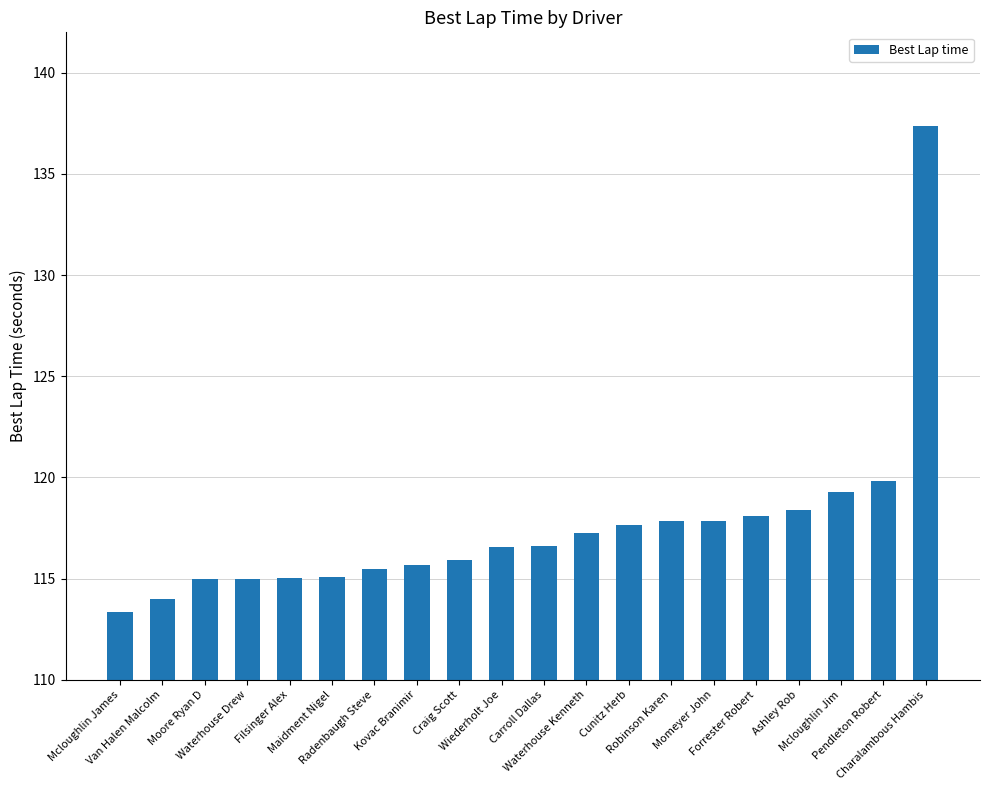

Between Forrester Robert and Wiederholt Joe, which is larger?

Forrester Robert